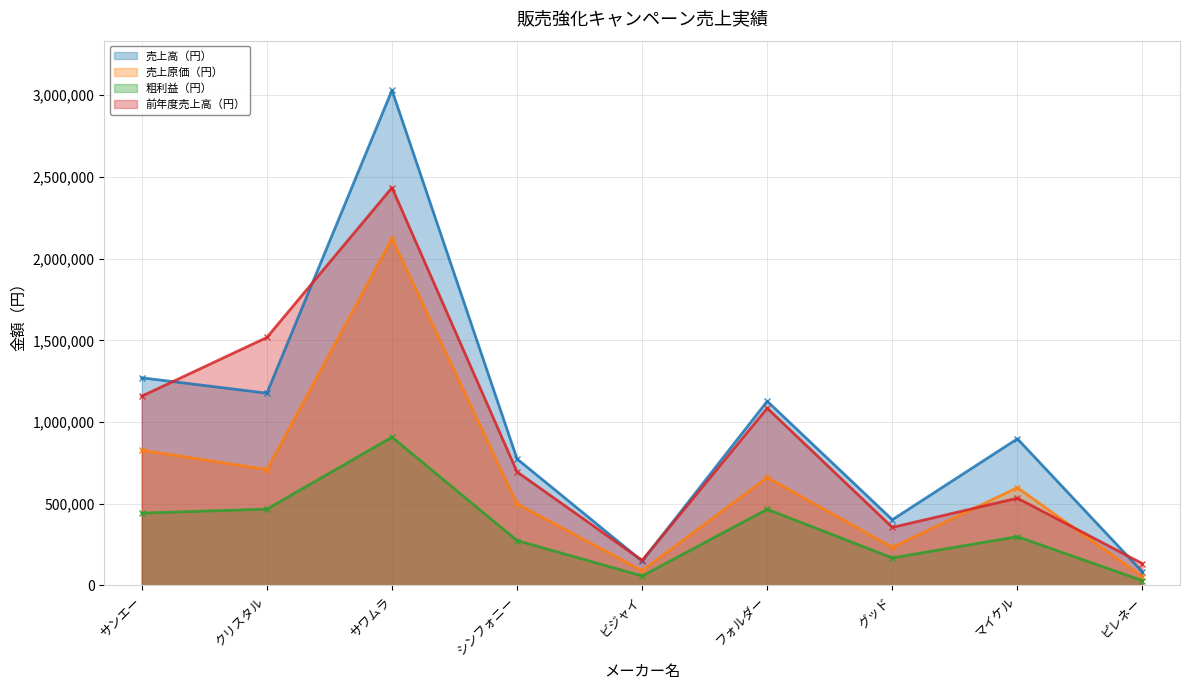

How many values in the 前年度売上高（円） series are below 695030?

4